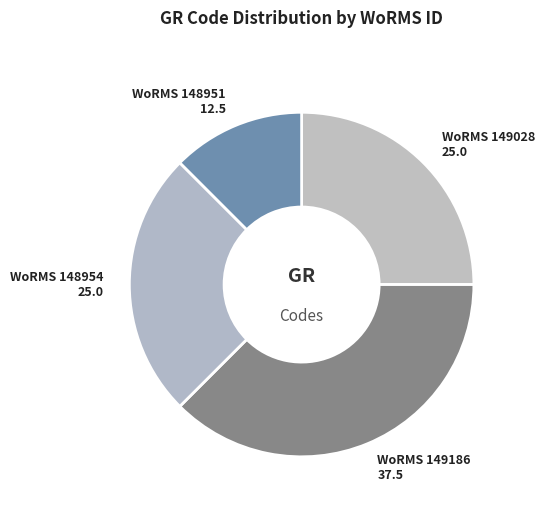

How many segments does this pie chart have?

4